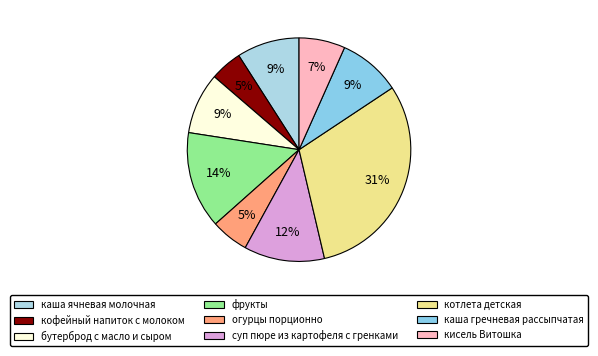

Count the number of slices in the pie.

9